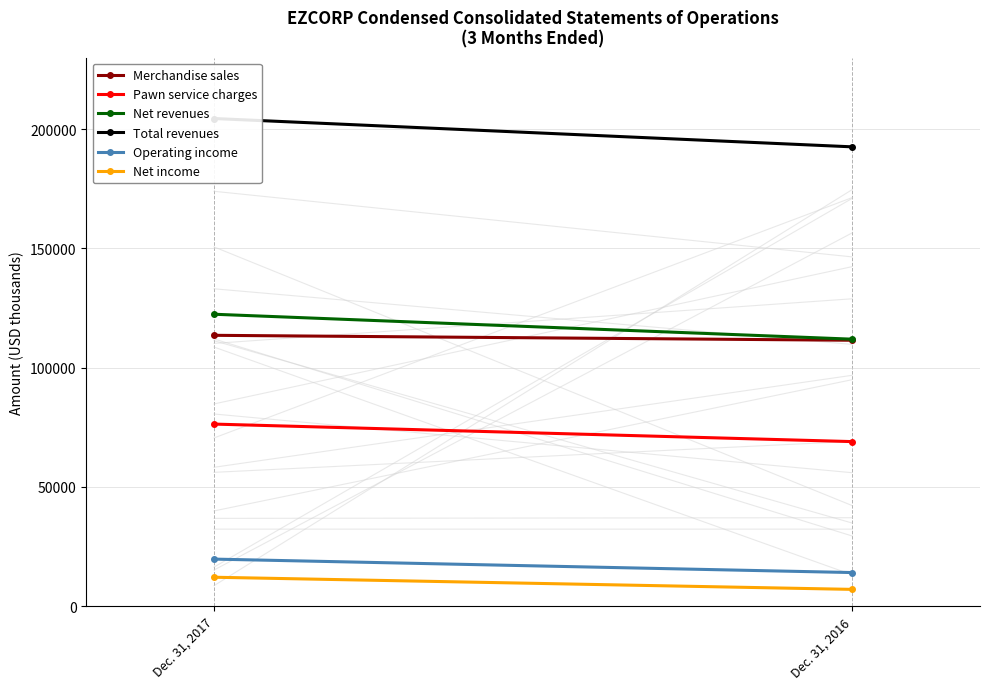

List the series in order of their peak value, lowest first.

Net income, Operating income, Pawn service charges, Merchandise sales, Net revenues, Total revenues